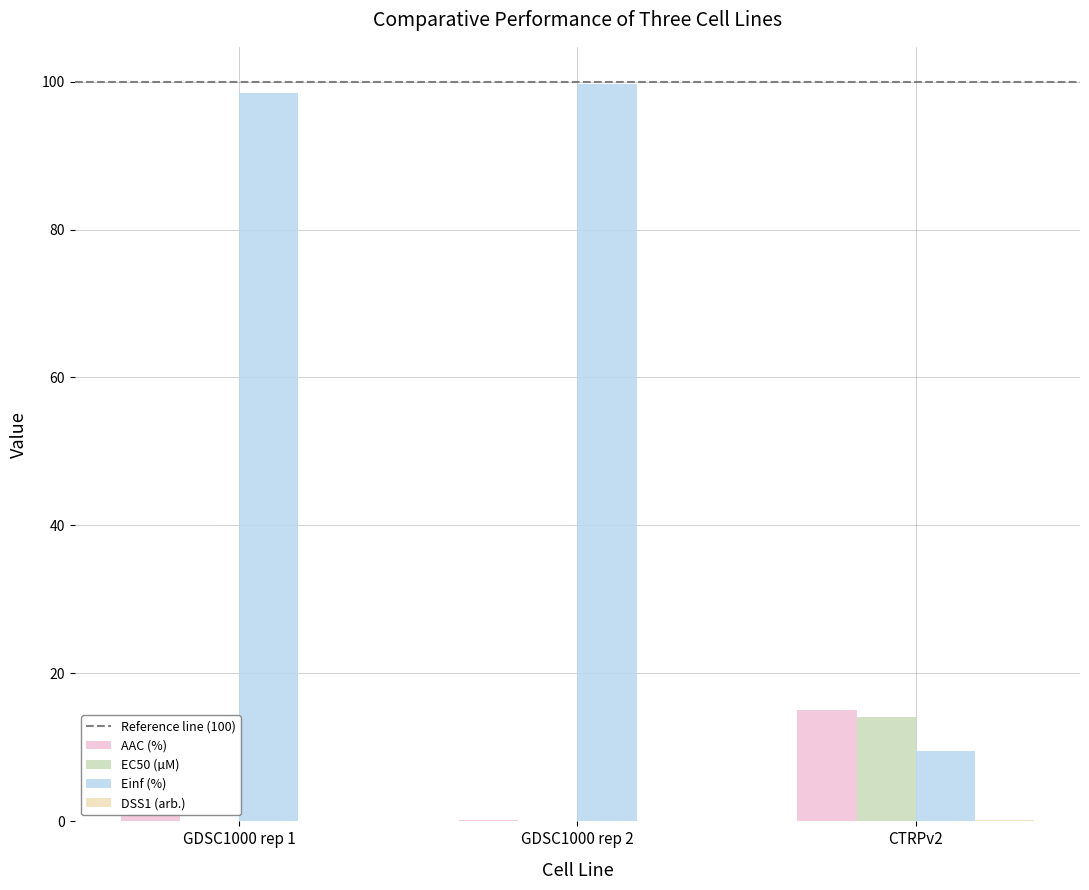

What is the maximum value for AAC (%)?

15.1